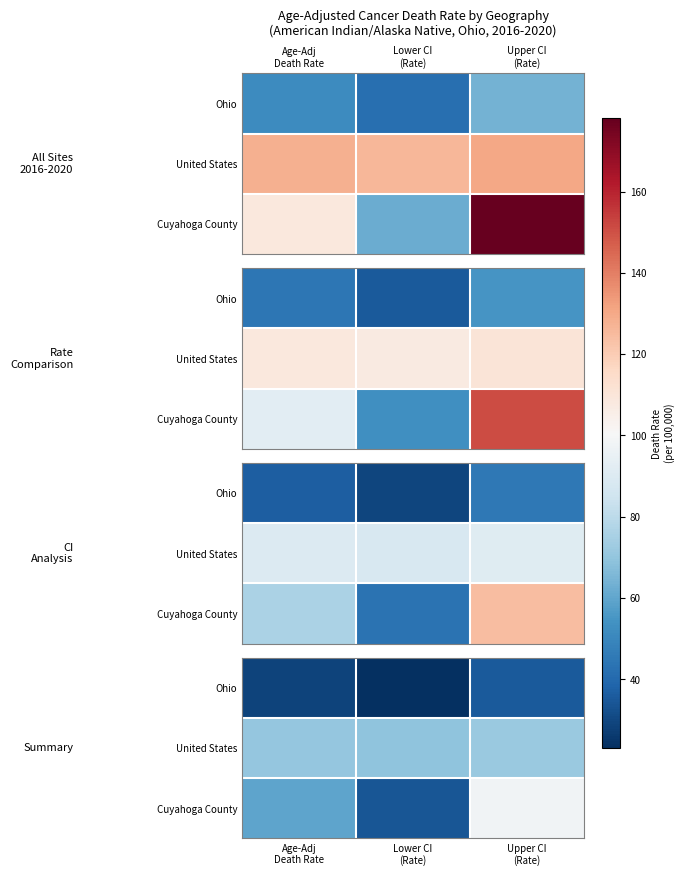

The Ohio series shows 9.6 at Age-Adj Death Rate. True or false?

False